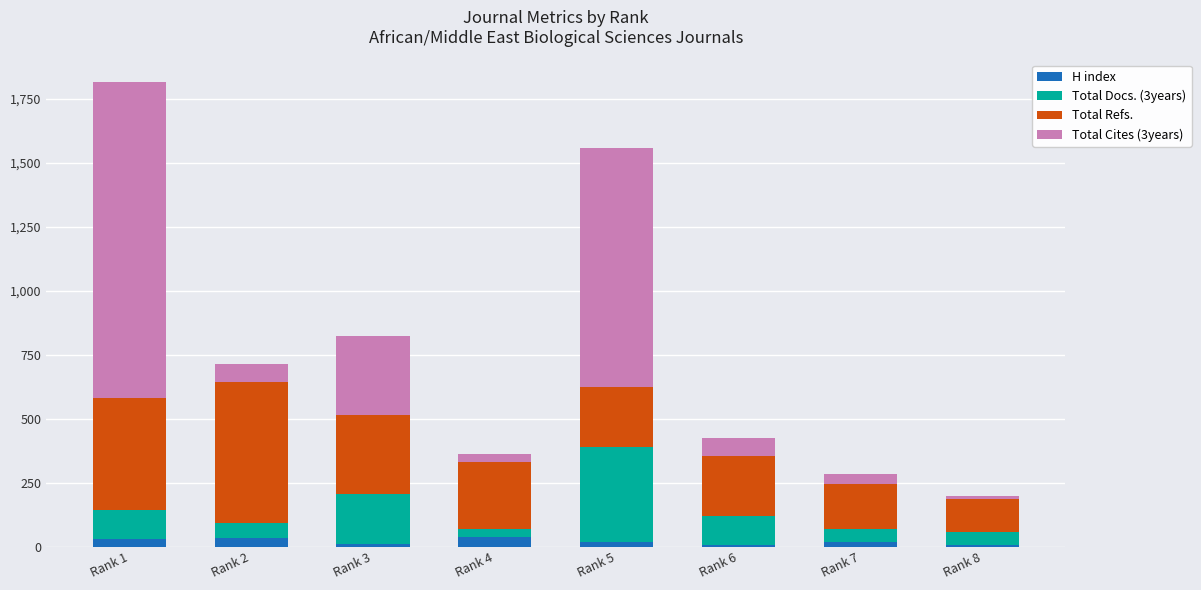

At which category is the sum across all series the highest?

Rank 1